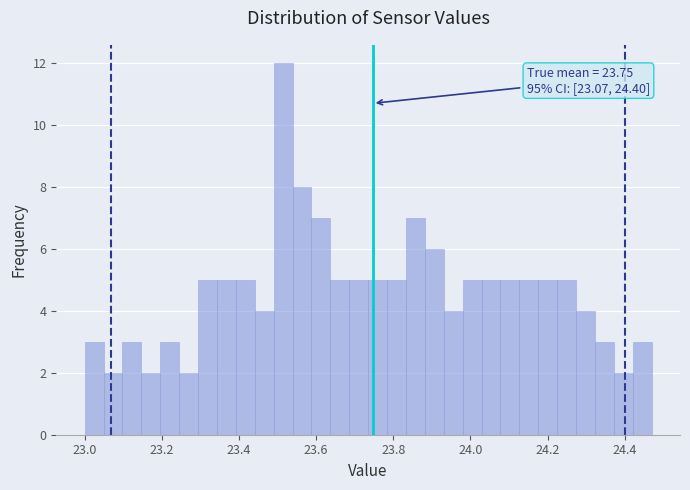

Read against the x-axis, roughly where is the centre of the tallest bar?

23.52